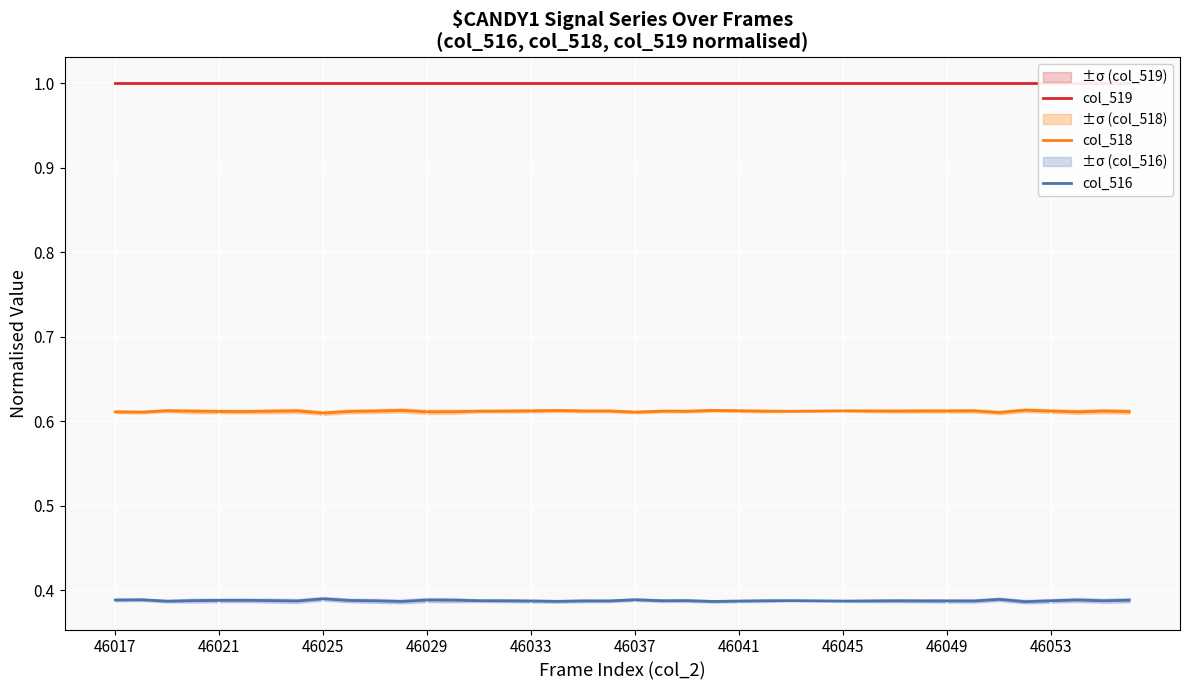

True or false: col_516 and col_518 cross at least once.

False